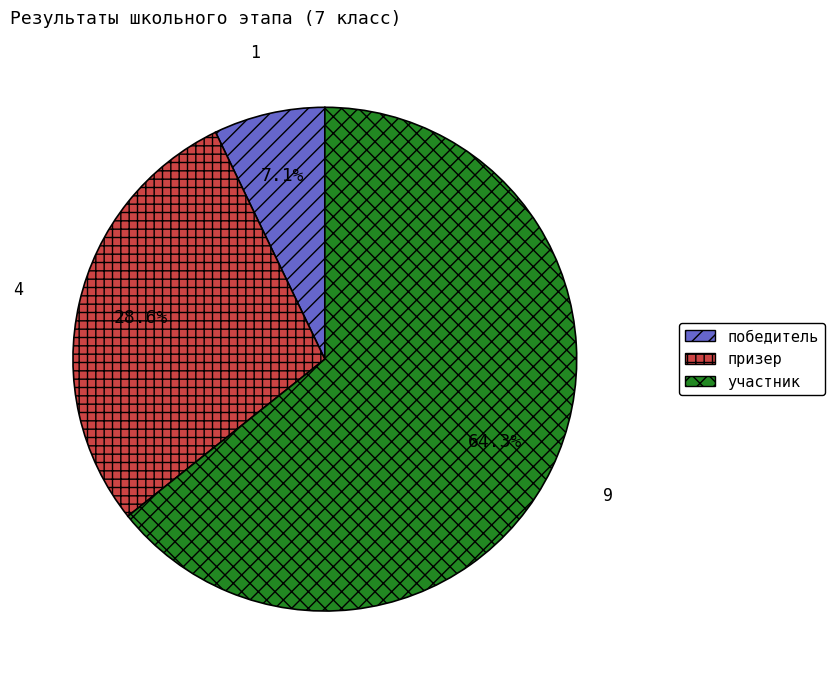

What percentage is the победитель slice, to the nearest percent?

7%